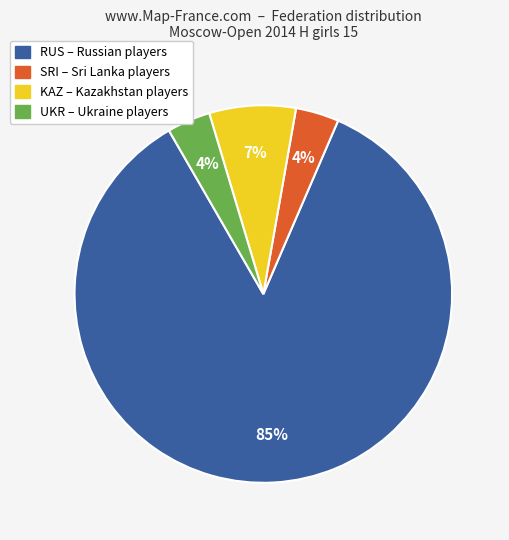

Between RUS and SRI, which is larger?

RUS